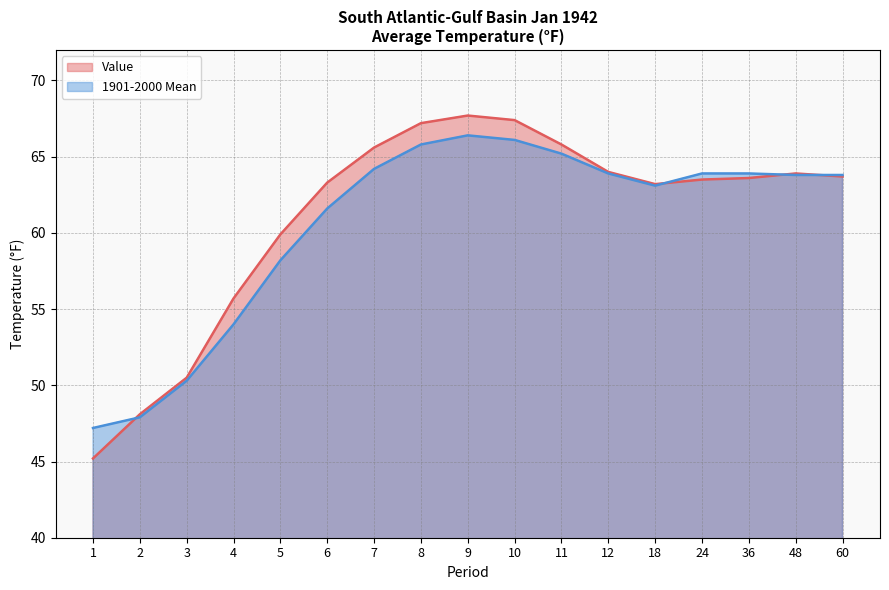

How many values in the 1901-2000 Mean series are below 63?

6